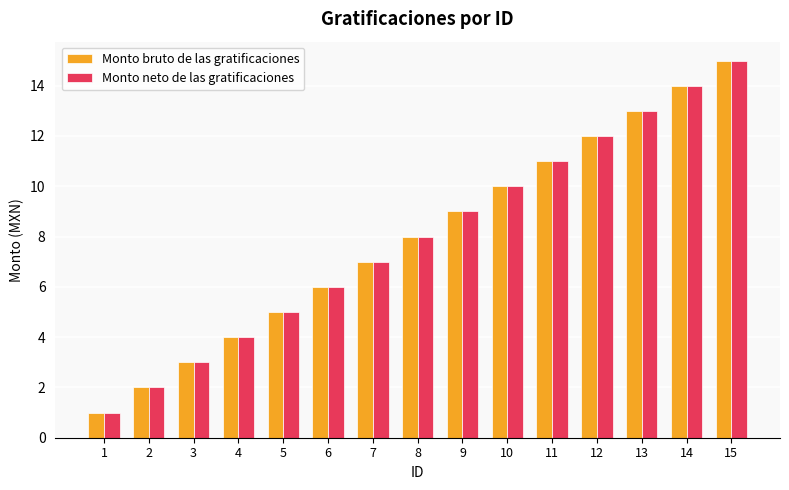

What are all the series names shown in the legend?

Monto bruto de las gratificaciones, Monto neto de las gratificaciones